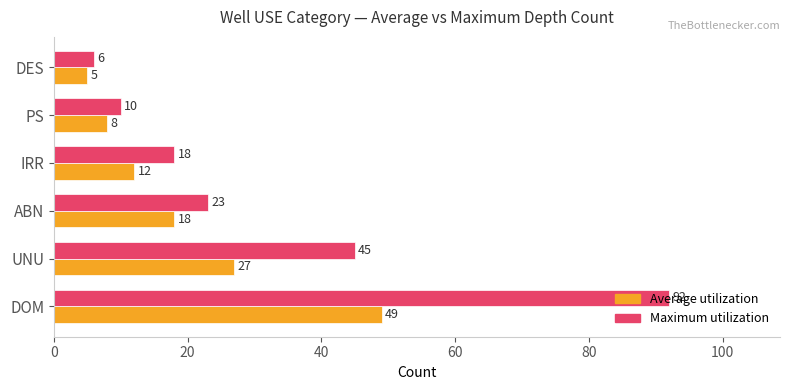

At which label is Maximum utilization closest to 49?

UNU